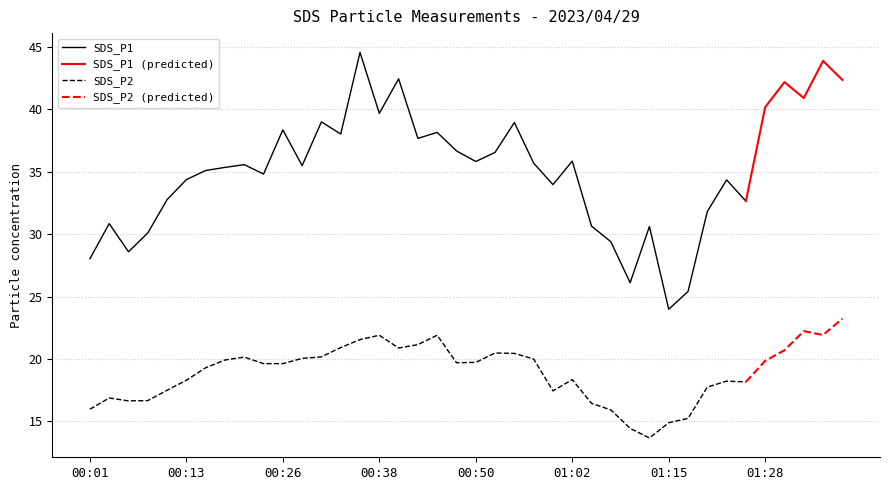

The value of SDS_P1 at 01:13 is 49.7. True or false?

False